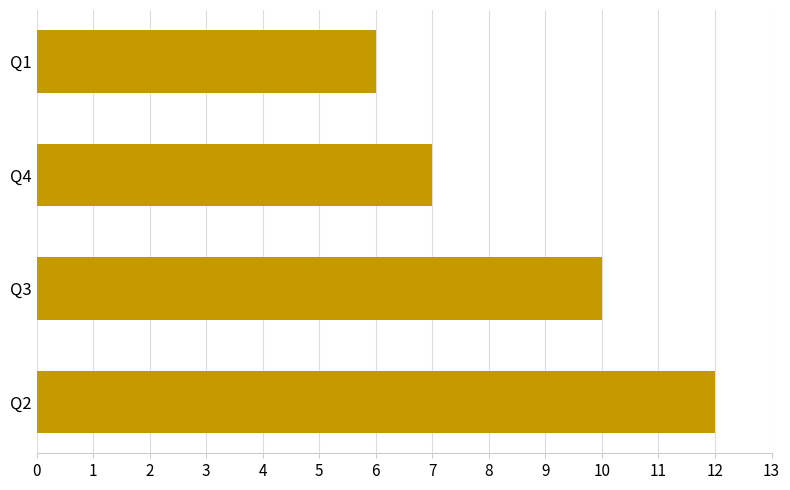

The value at Q4 is 3. True or false?

False